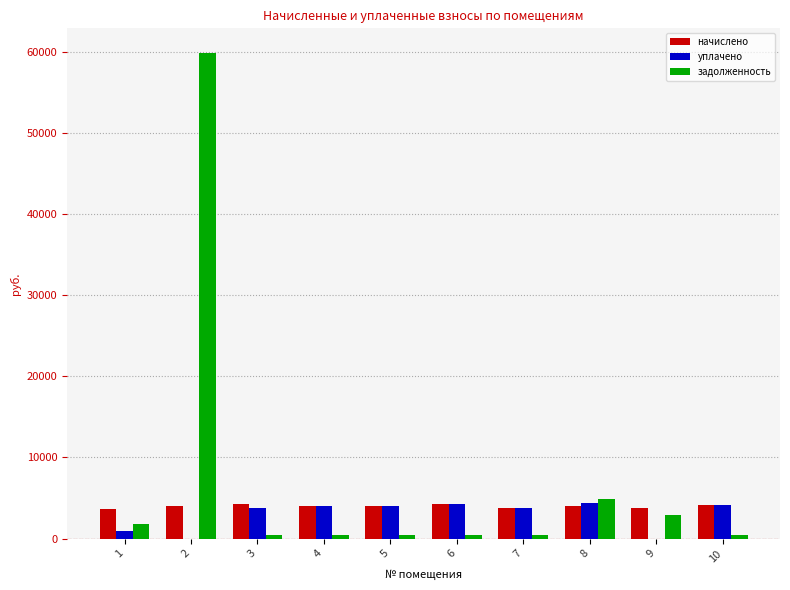

Which series has the largest total across all categories?

задолженность